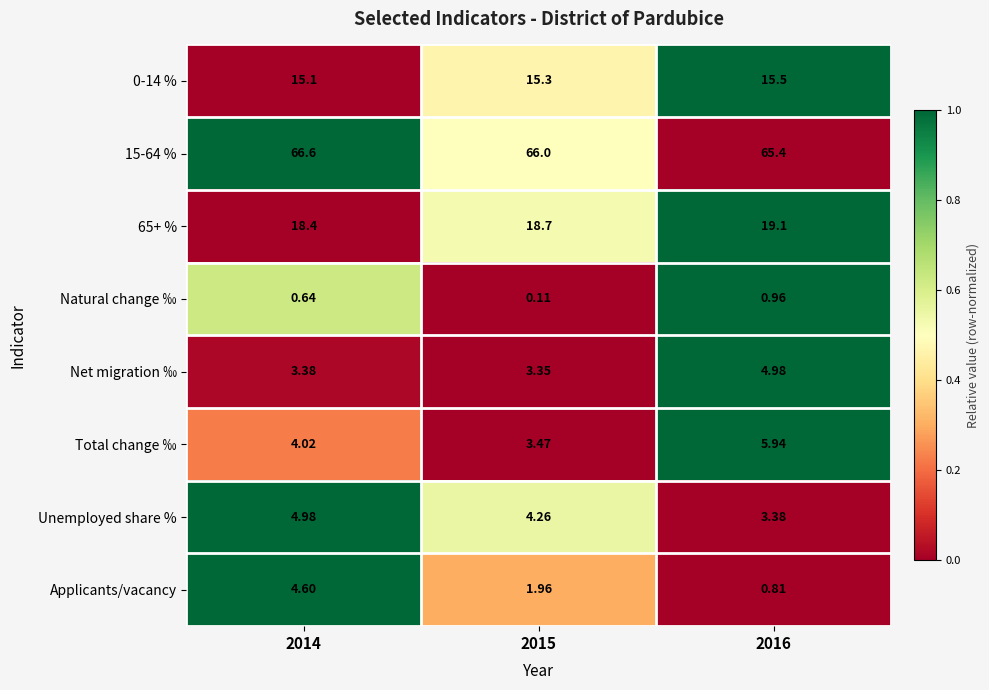

Is the value of 15-64 % at 2016 greater than the value of Applicants/vacancy at 2014?

Yes